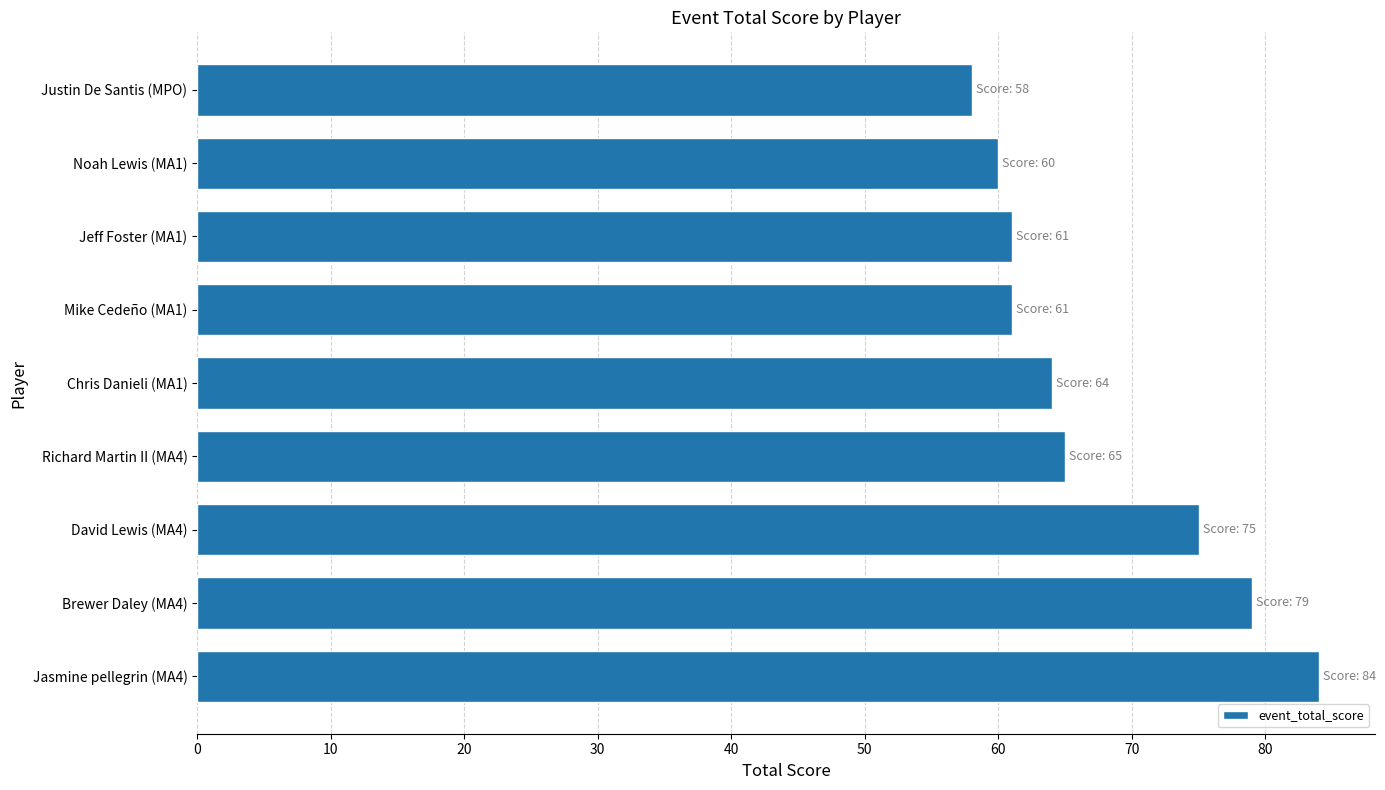

Count the number of categories in the chart.

9